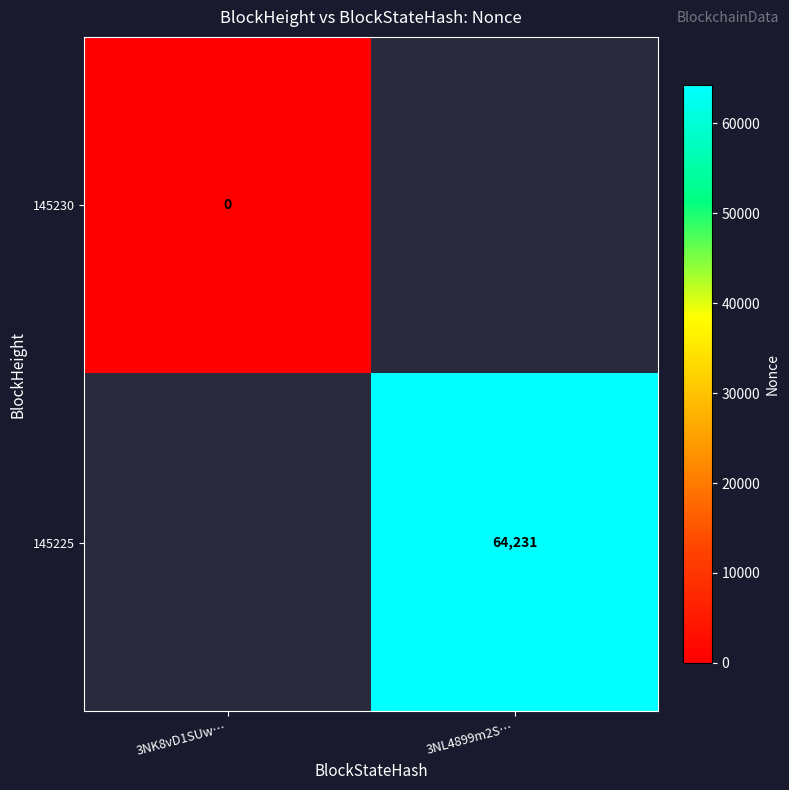

Is it true that 145225 equals 64231 at 3NL4899m2S…?

True